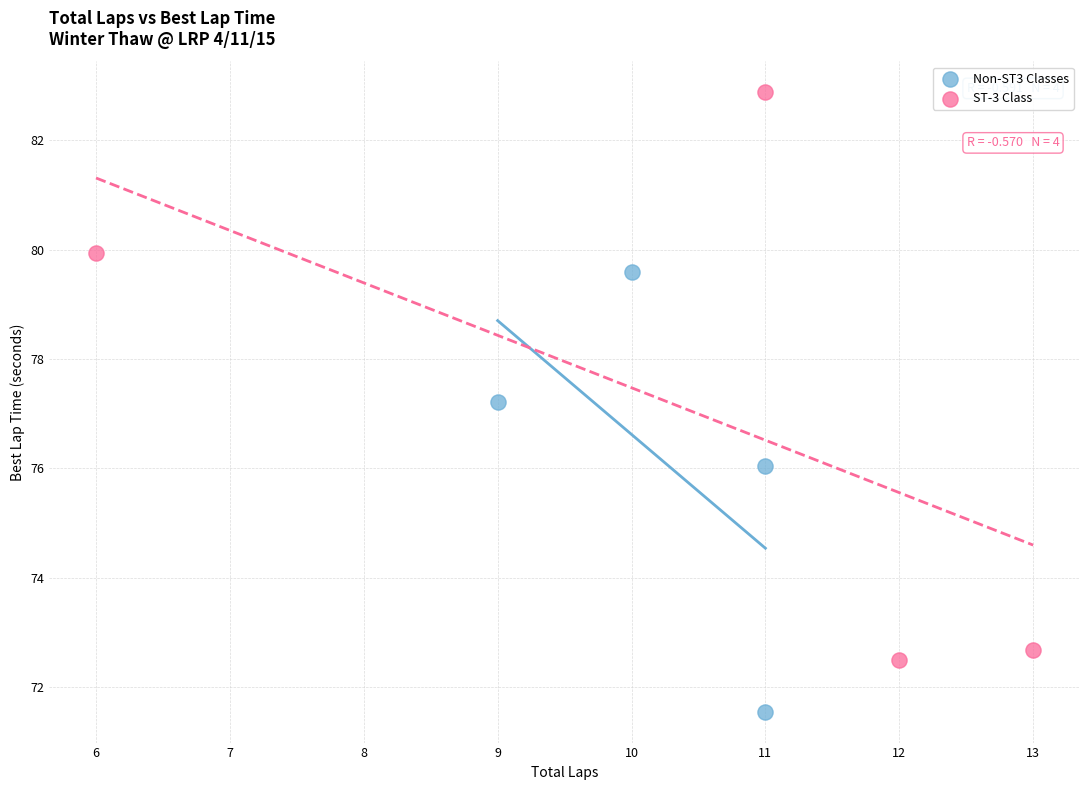

Which series has the widest spread of Y values?

ST-3 Class